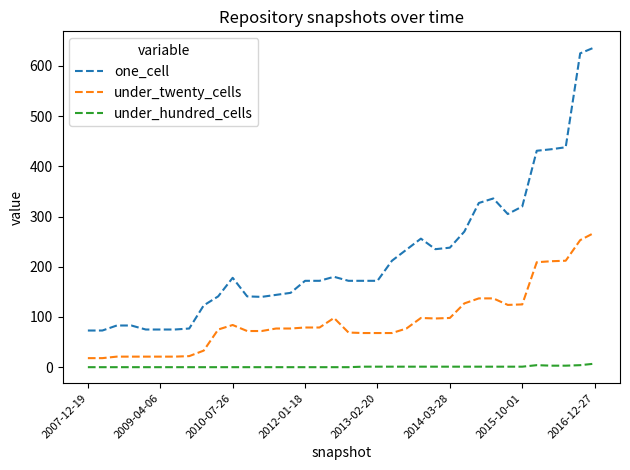

True or false: under_hundred_cells and one_cell cross at least once.

False